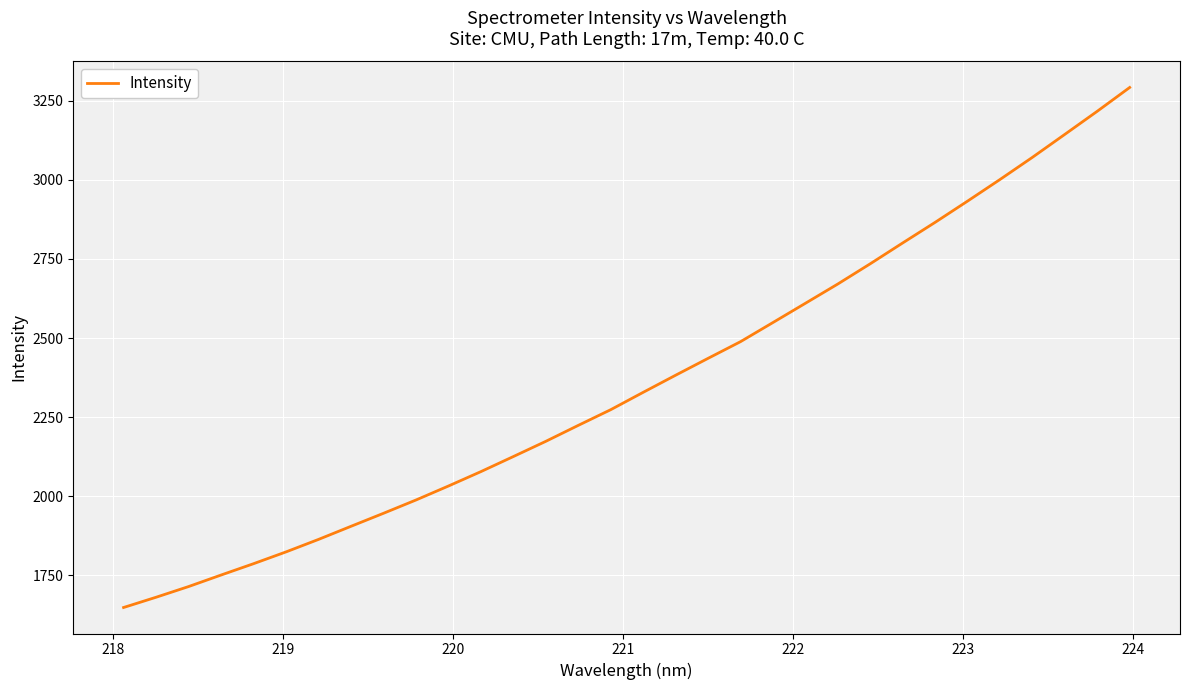

What is the difference between the maximum and minimum values?

1644.5